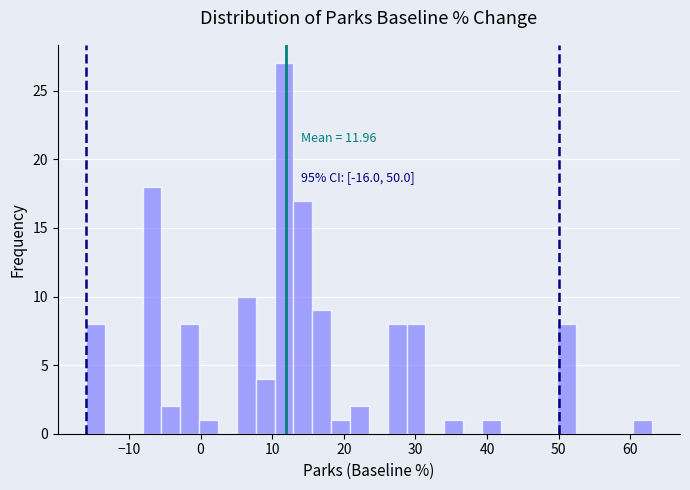

Around what value on the x-axis is the tallest bar? Give the approximate position of its centre, as read against the axis.

12